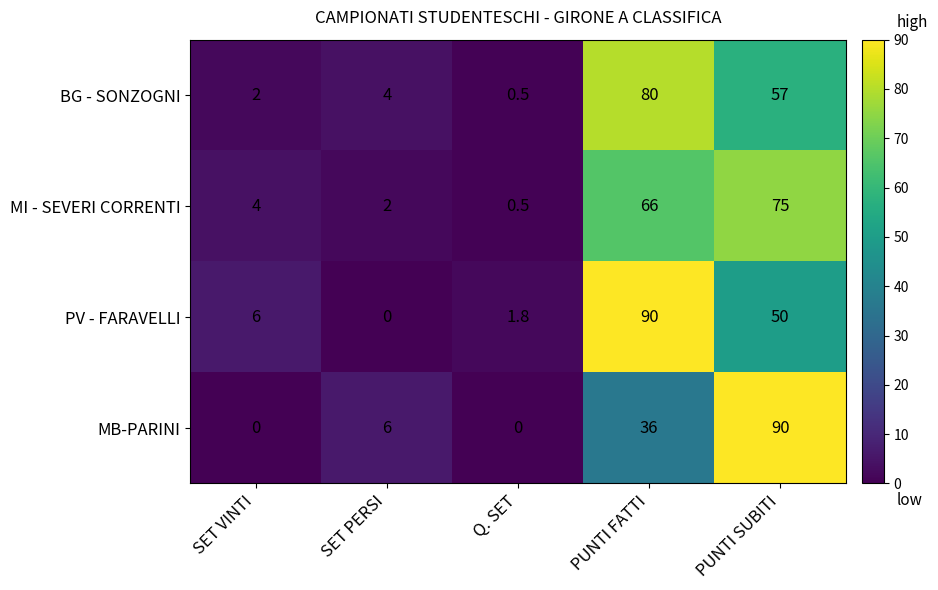

Reading left to right, extract all data points from this chart.

BG - SONZOGNI: 2.0	4.0	0.5	80.0	57.0
MI - SEVERI CORRENTI: 4.0	2.0	0.5	66.0	75.0
PV - FARAVELLI: 6.0	0.0	1.8	90.0	50.0
MB-PARINI: 0.0	6.0	0.0	36.0	90.0